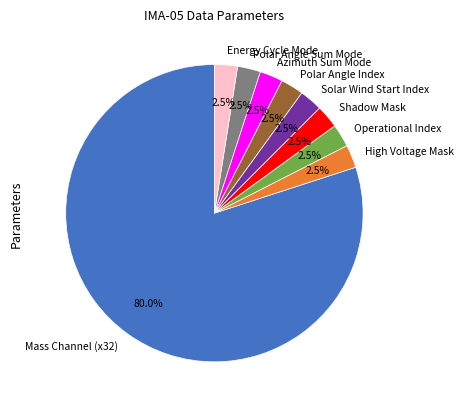

Which category has the biggest portion of the pie?

Mass Channel (x32)